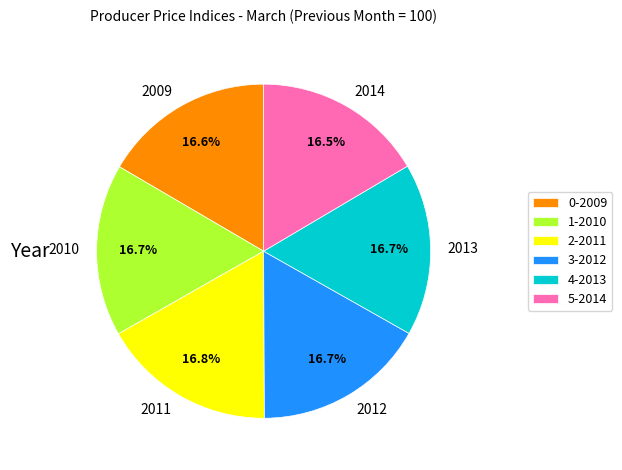

Approximately how many times larger is the value at 5-2014 compared to 2-2011?

1.0